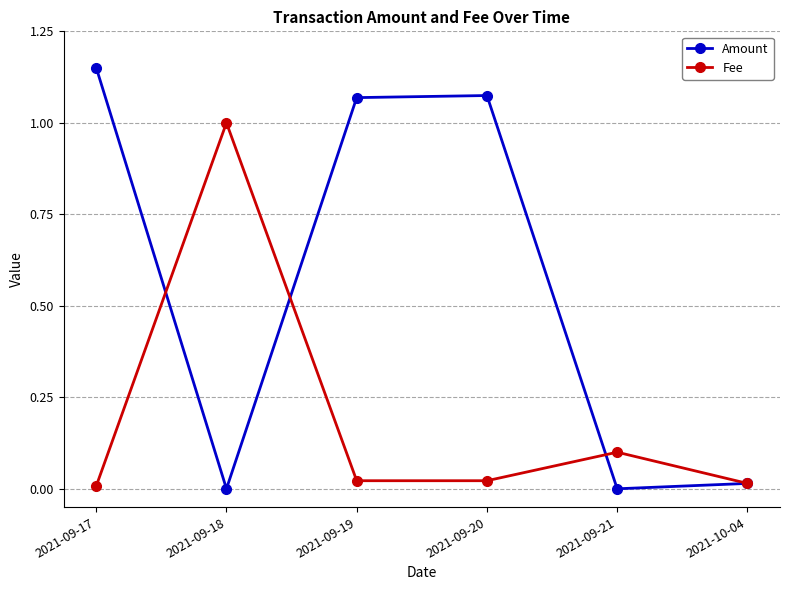

What is the maximum value for Fee?

1.0